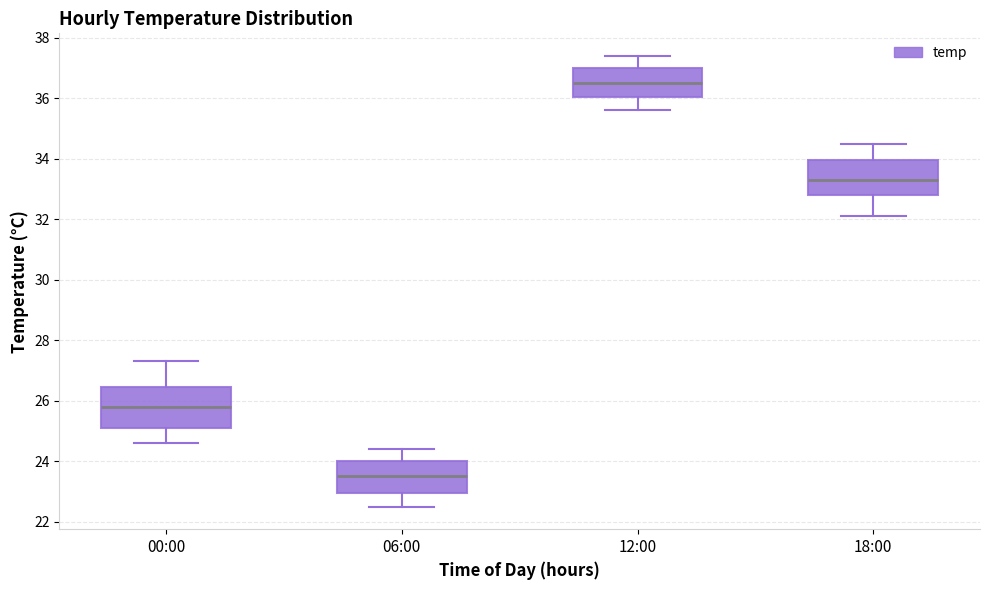

Which box's median line is the highest?

12:00